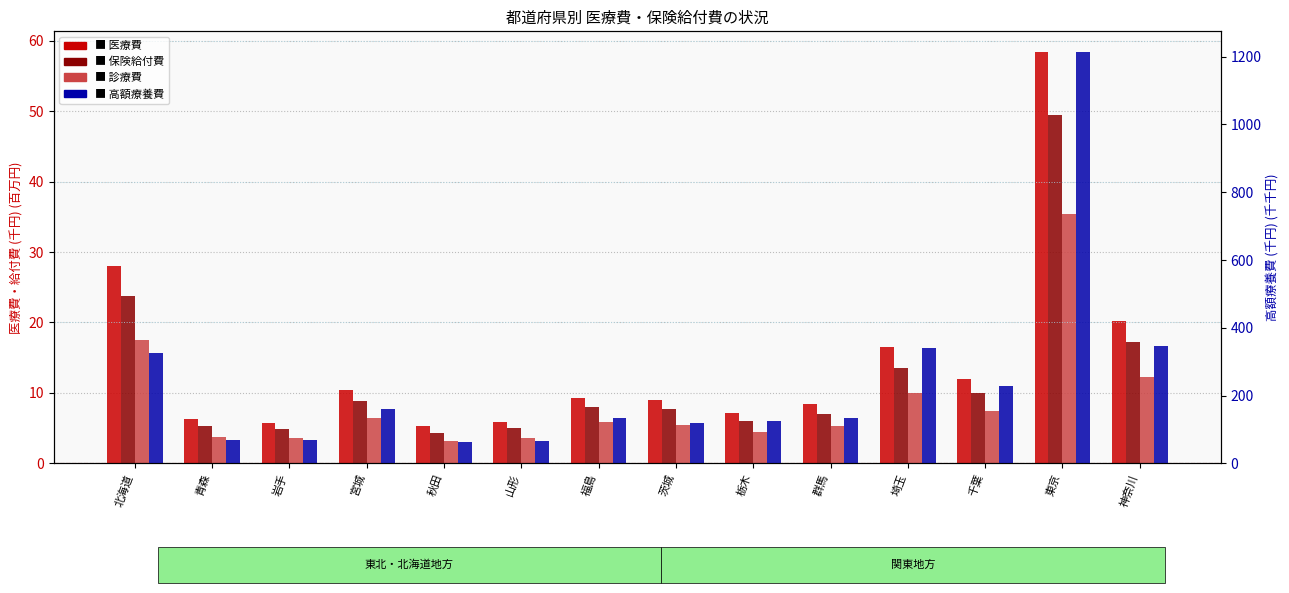

The 医療費 series shows 6.0 at 福島. True or false?

False